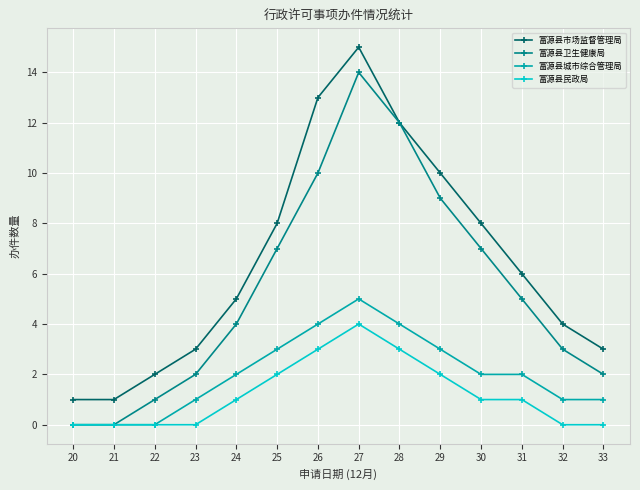

True or false: 富源县民政局 and 富源县市场监督管理局 intersect in this chart.

False